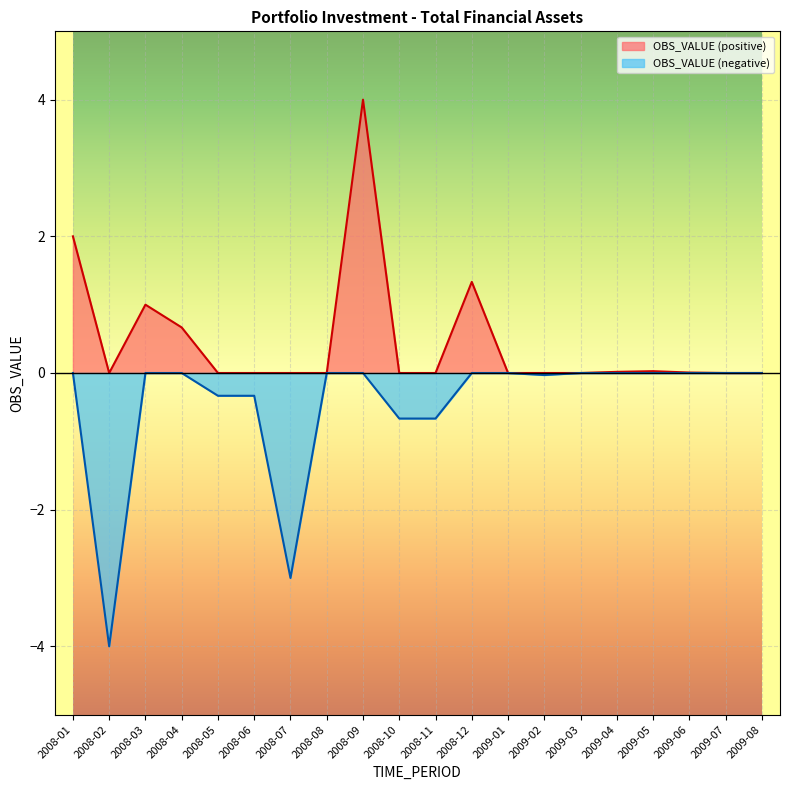

How many interior local valleys (lower than both neighbors) does the data have?

3